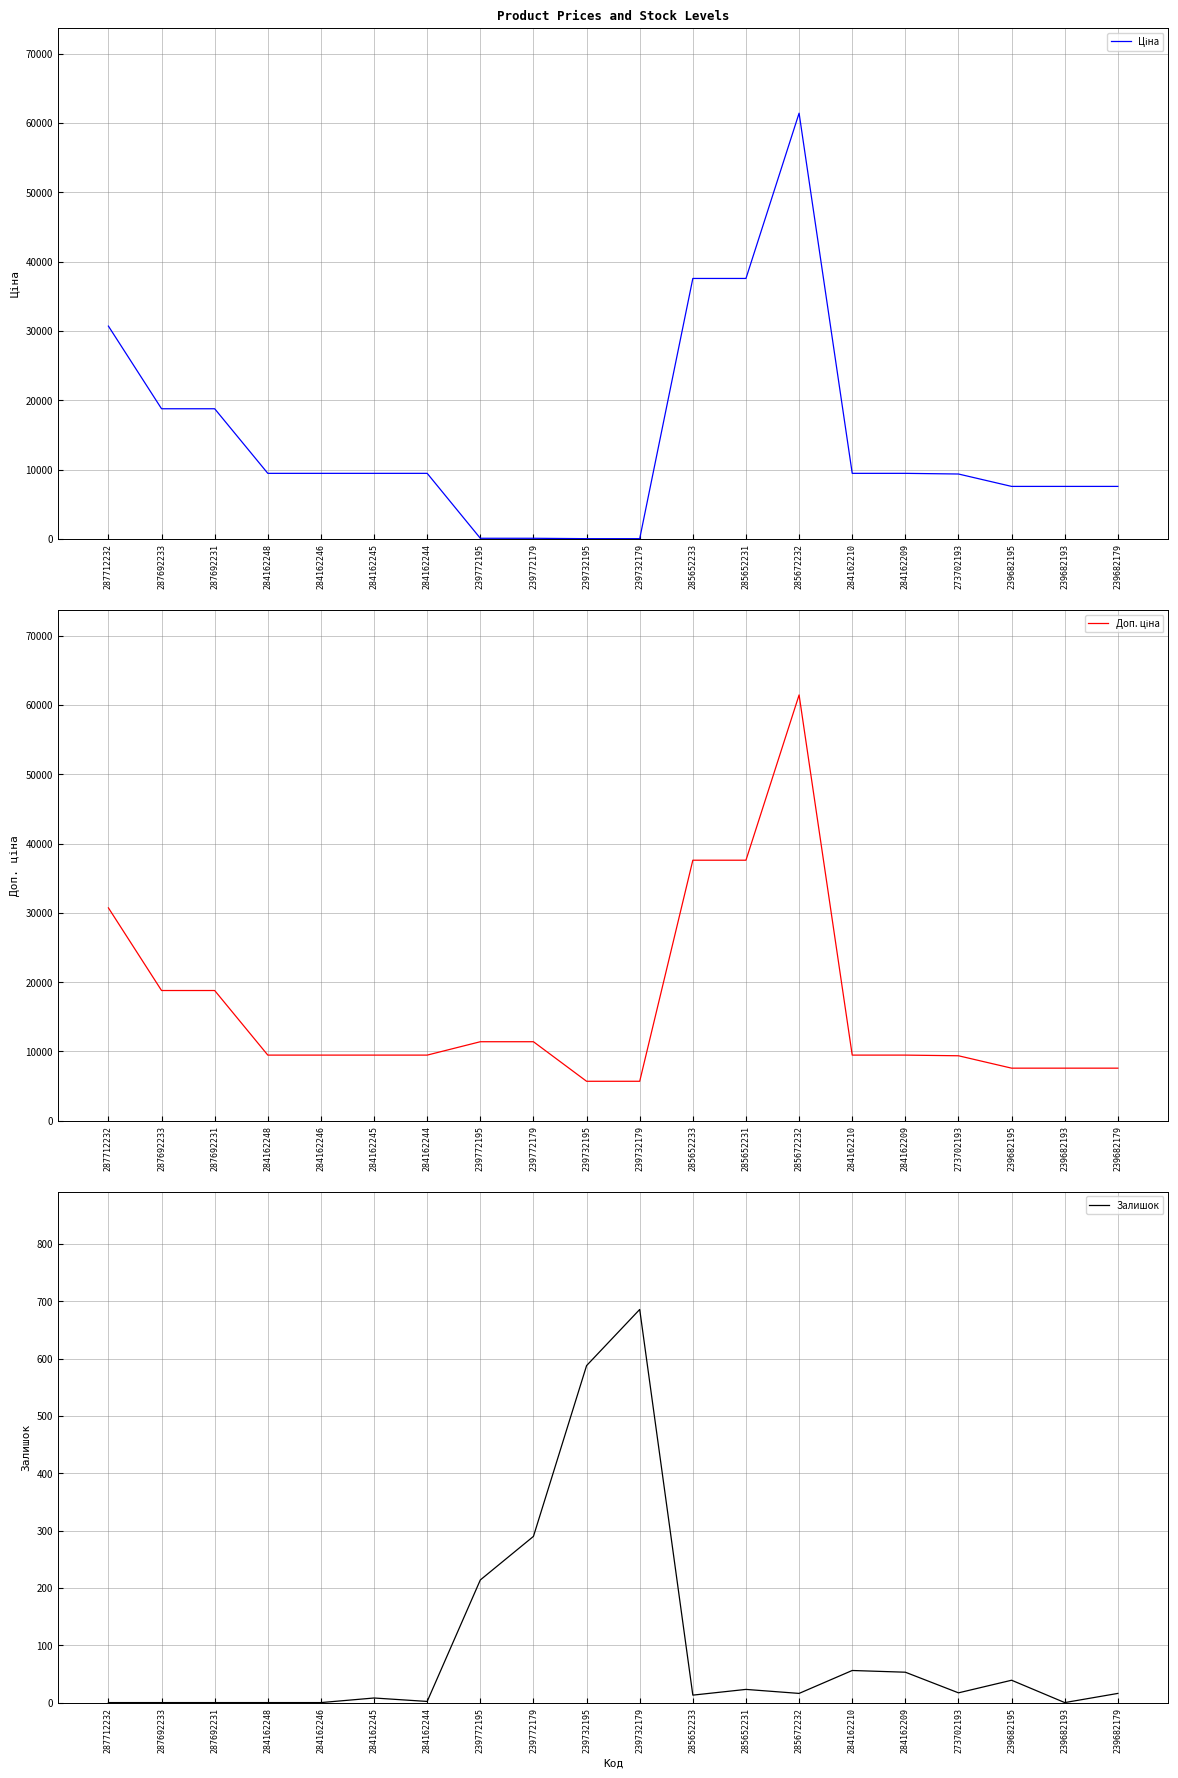

What is the value of the Залишок point at the 15th from the left?

56.0